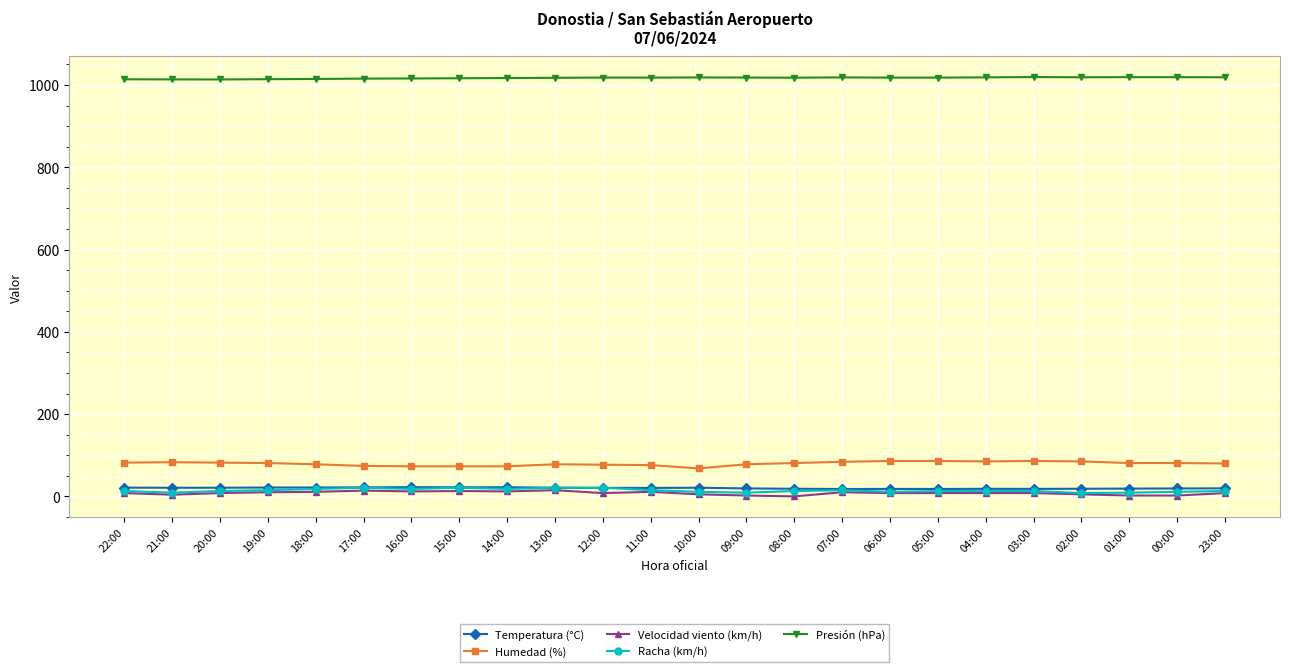

At how many categories does at least one series exceed 355?

24